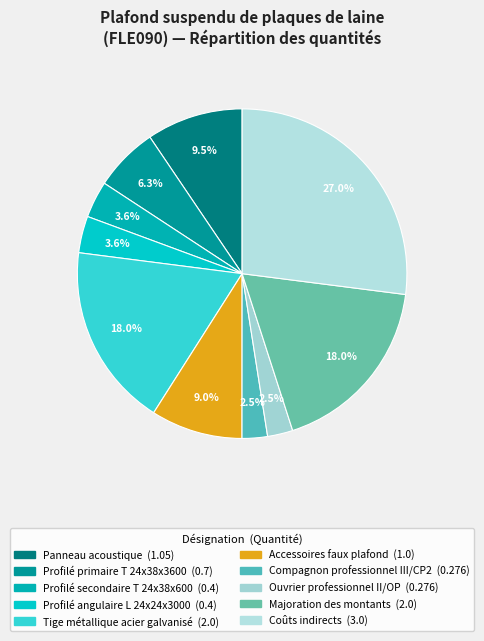

How many slices are in this pie chart?

10